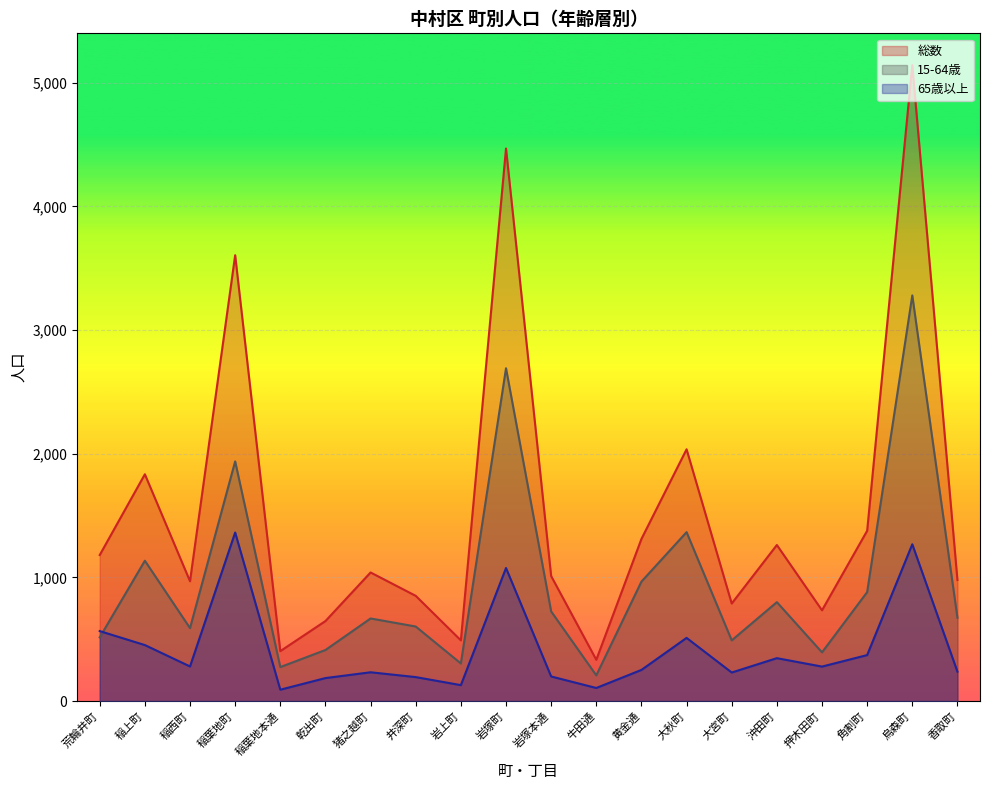

Which category has the highest value in the 65歳以上 series?

稲葉地町